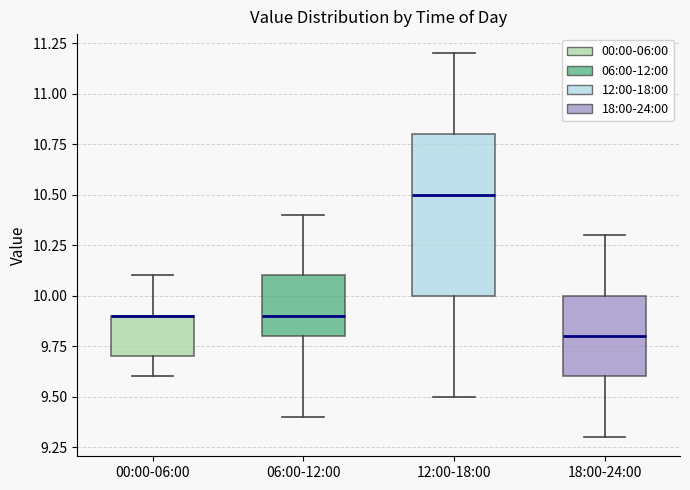

Reading left to right, read every box against the y-axis: the position of its median line, the range the box covers, and the ends of its whiskers. The values are not printed on the chart, so give them approximately, as read against the axis.

00:00-06:00: median 9.9 (drawn on the box's upper edge), box 9.7 to 9.9, whiskers 9.6 to 10.1
06:00-12:00: median 9.9, box 9.8 to 10.1, whiskers 9.4 to 10.4
12:00-18:00: median 10.5, box 10.0 to 10.8, whiskers 9.5 to 11.2
18:00-24:00: median 9.8, box 9.6 to 10.0, whiskers 9.3 to 10.3